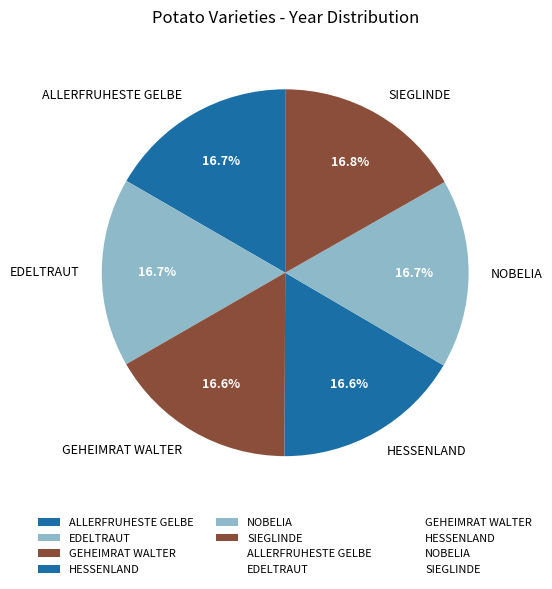

What percentage is the SIEGLINDE slice, to the nearest percent?

17%